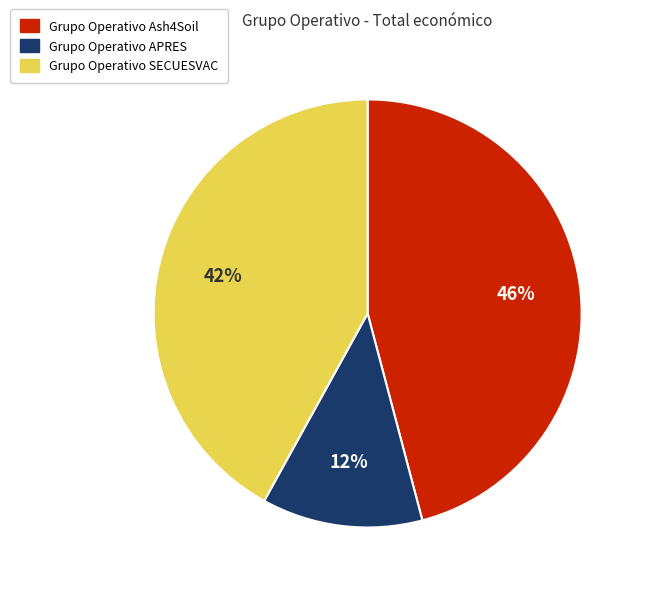

Between Grupo Operativo Ash4Soil and Grupo Operativo SECUESVAC, which is larger?

Grupo Operativo Ash4Soil